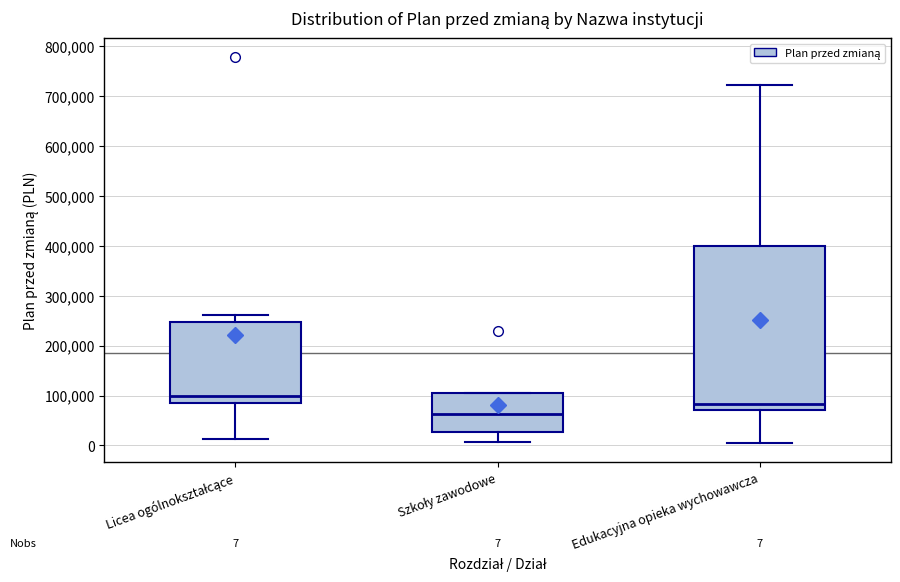

Which box has the lowest median line?

Szkoły zawodowe